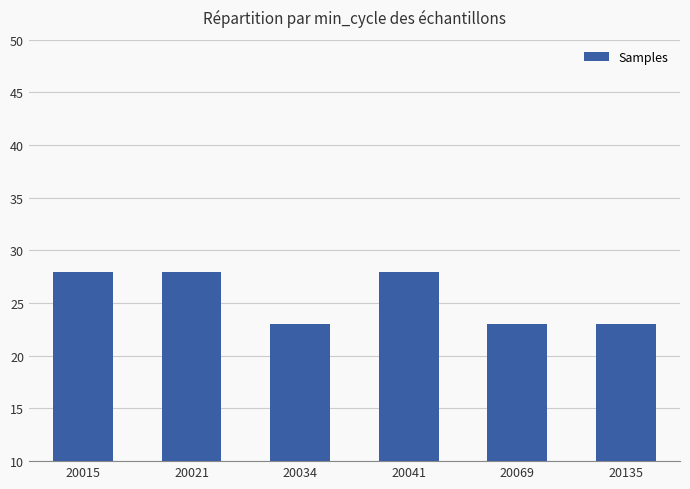

What is the average value?

26